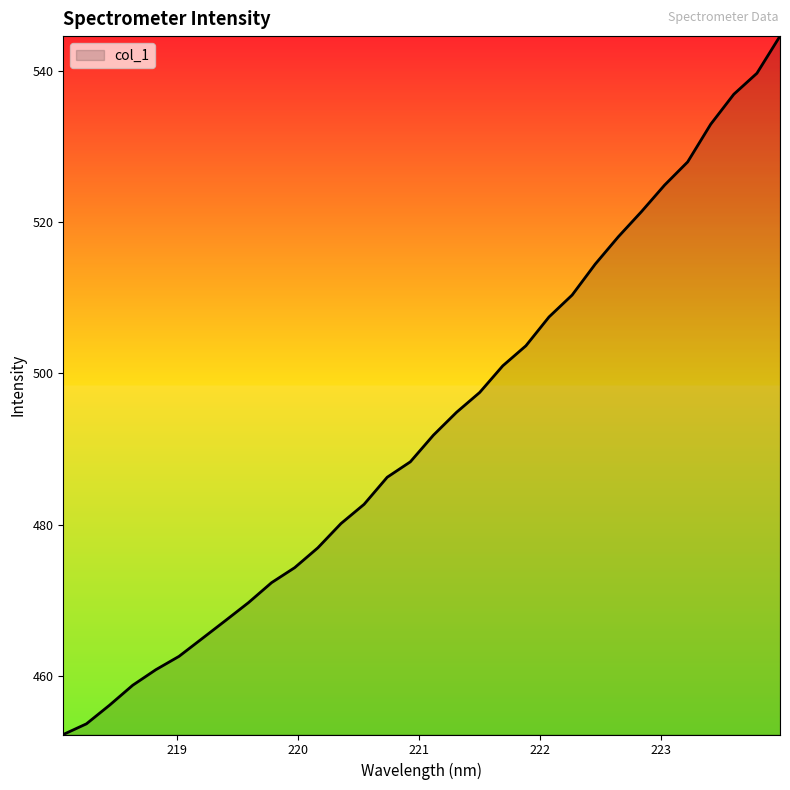

What is the greatest value displayed?

544.6